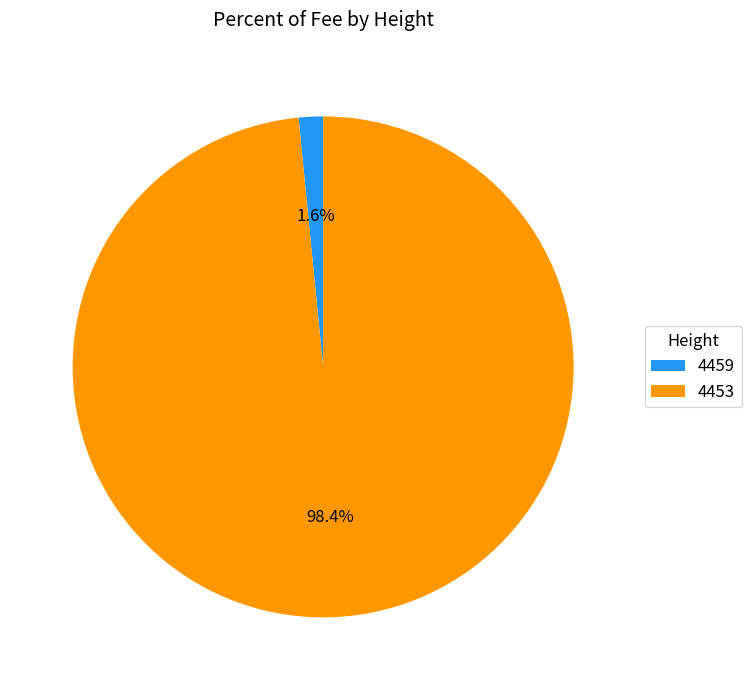

The 4459 slice represents 2% of the pie. True or false?

True